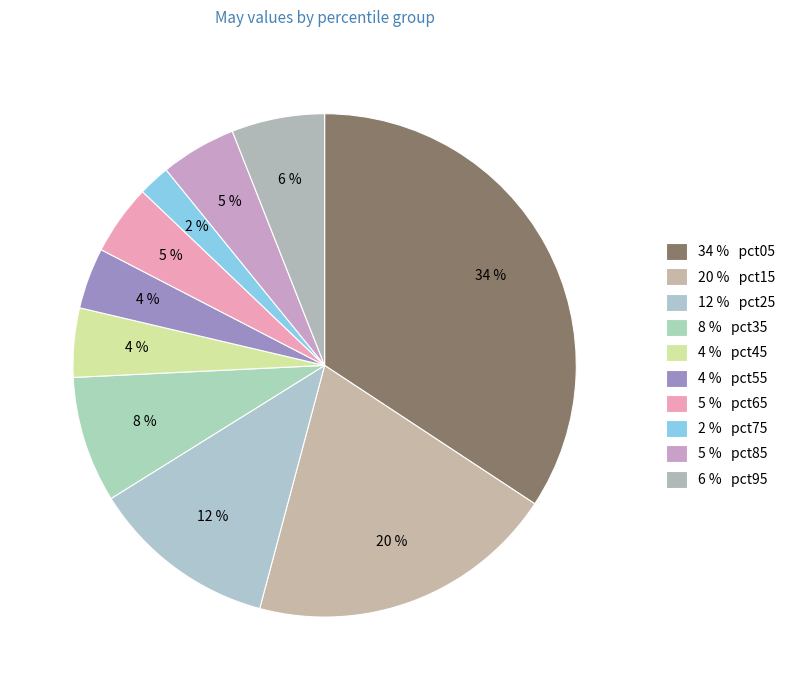

Which category has the smallest portion of the pie?

pct75